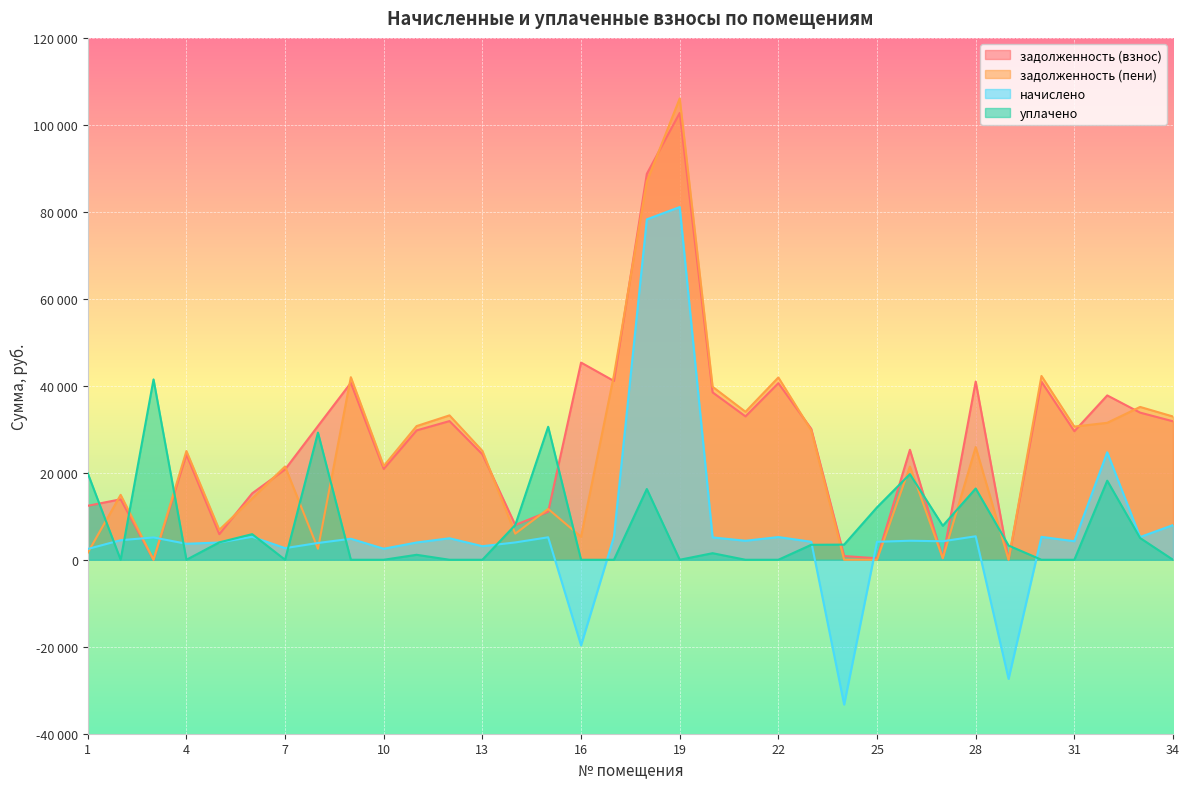

What is the difference between the highest and lowest values at 25?

12061.4